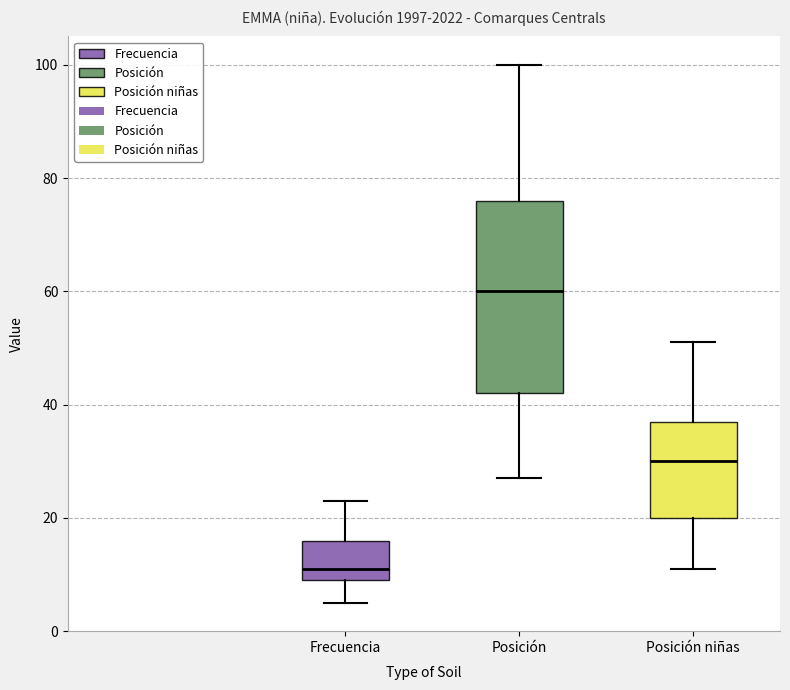

Where does the median line of the box for Posición niñas sit on the y-axis? The values are not printed on the chart, so give them approximately, as read against the axis.

30